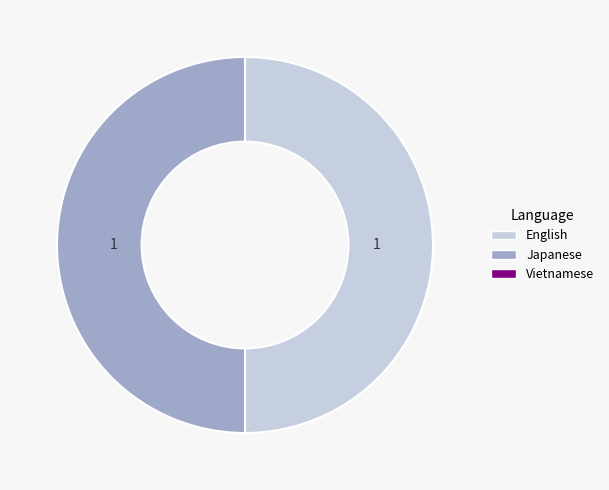

How many segments does this pie chart have?

2